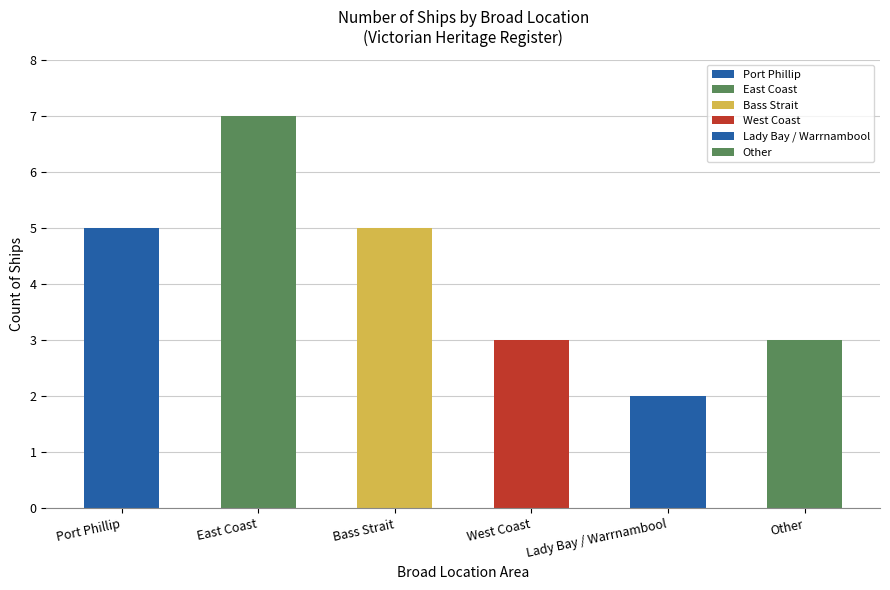

True or false: the data shows 1 at Lady Bay / Warrnambool.

False